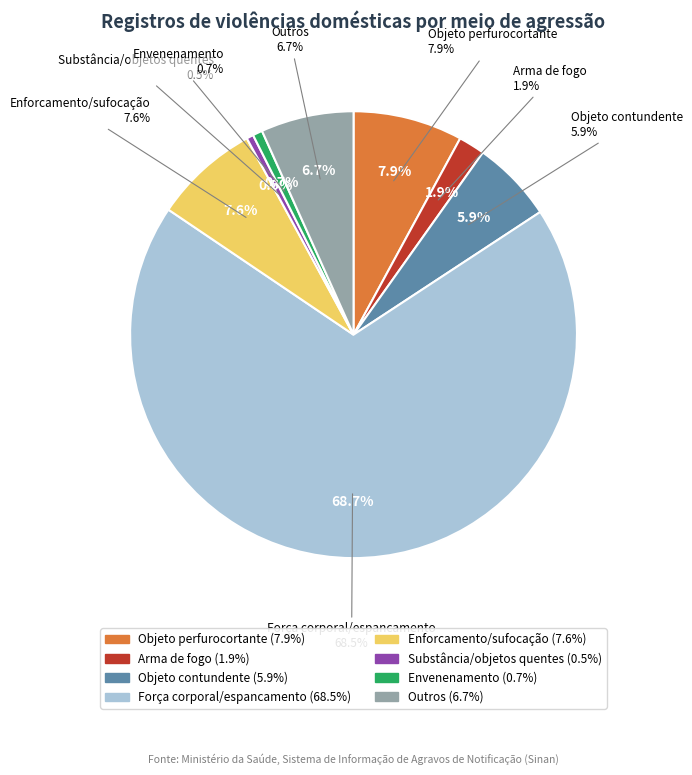

What is the smallest slice in the pie chart?

Substância/objetos quentes